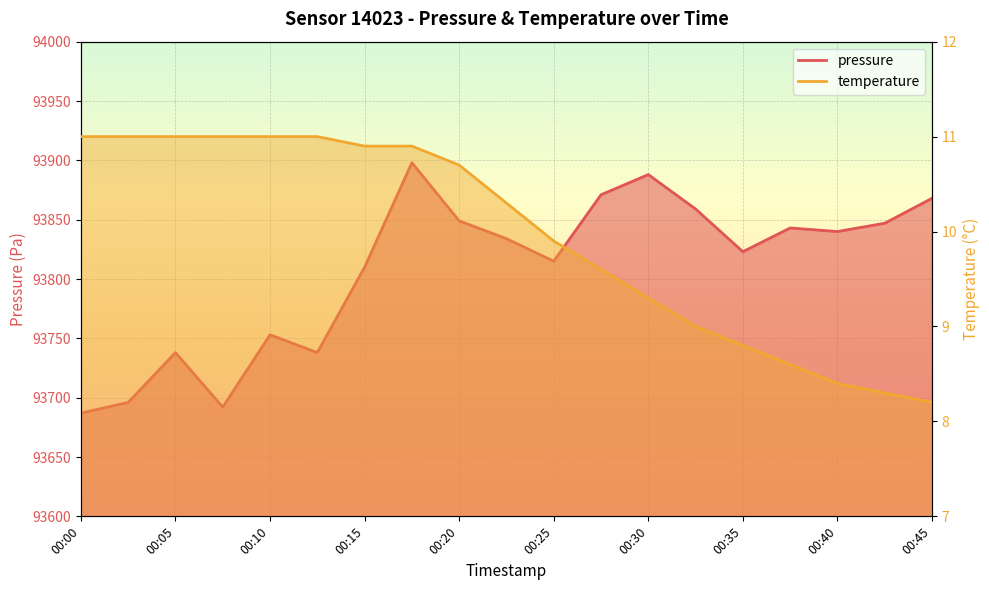

Where does the pressure series first go above 93834?

00:18